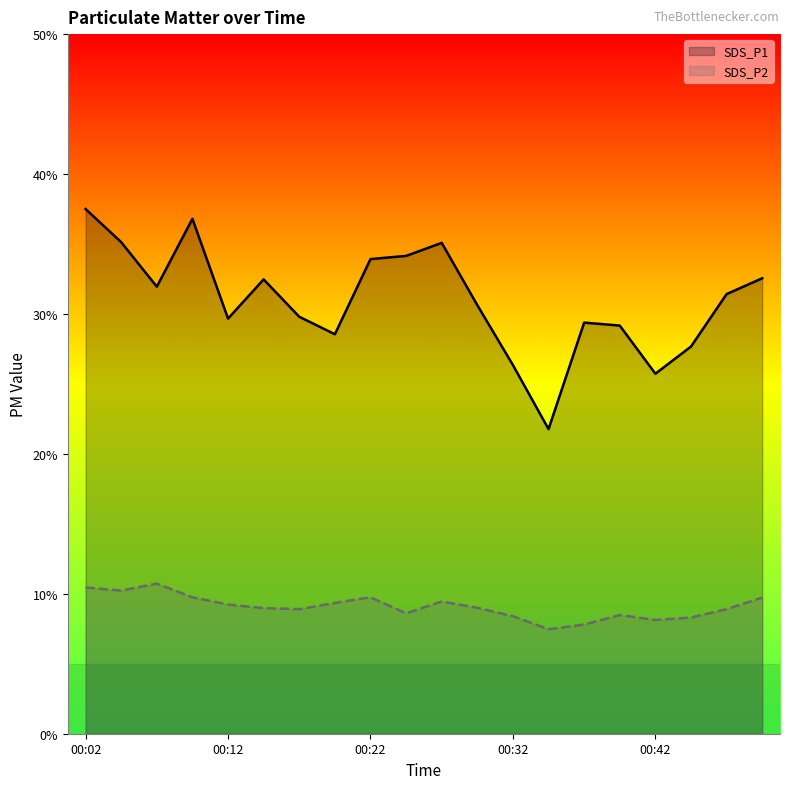

What is the difference between the SDS_P2 values at 15 and 14?

0.7